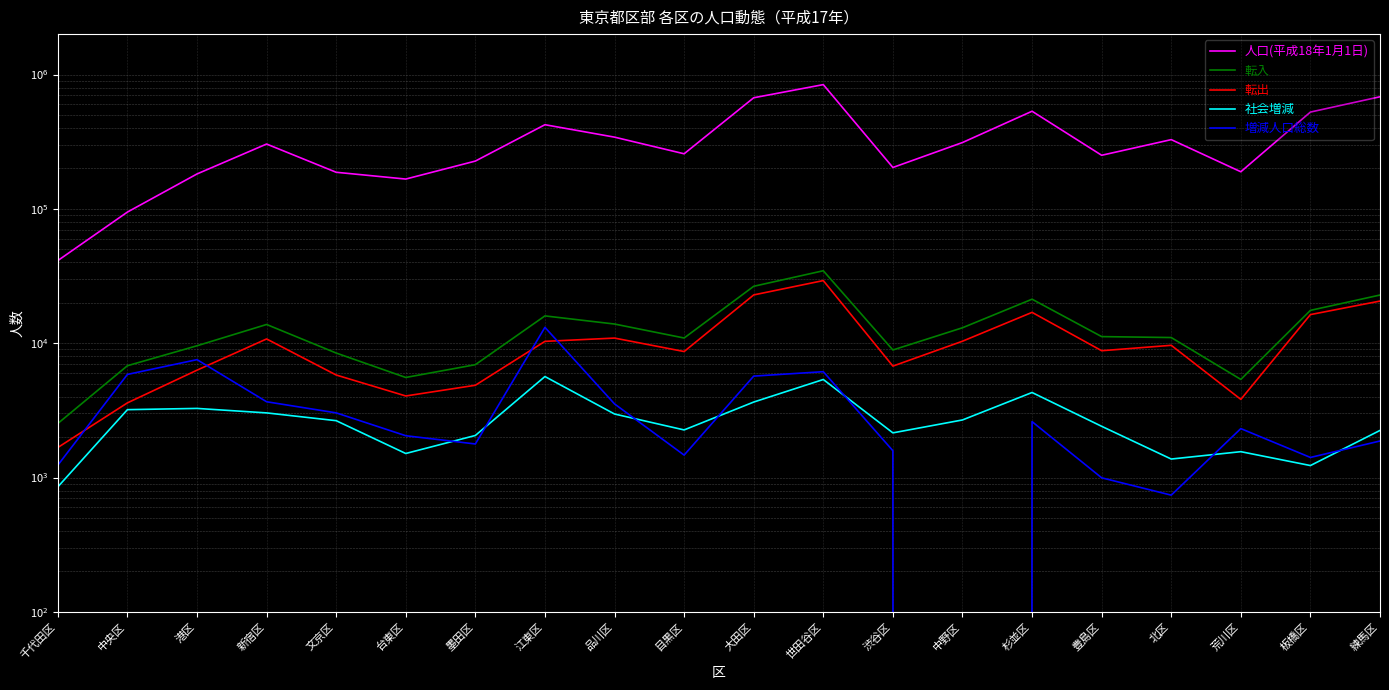

What is the value of the 人口(平成18年1月1日) point at the 8th from the left?

423288